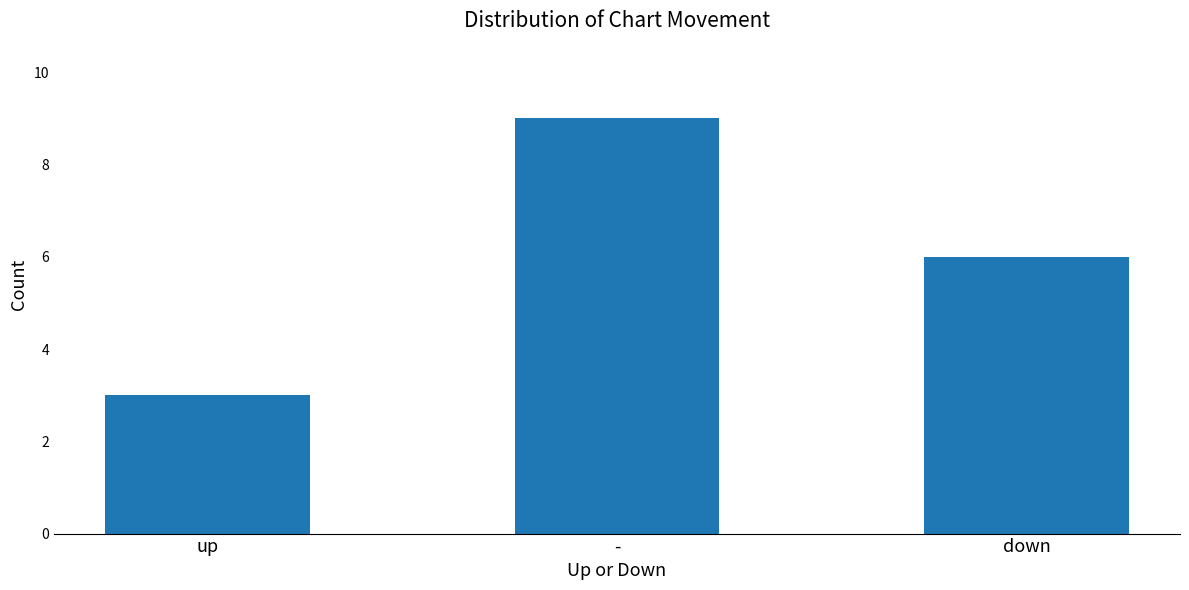

What is the average value?

6